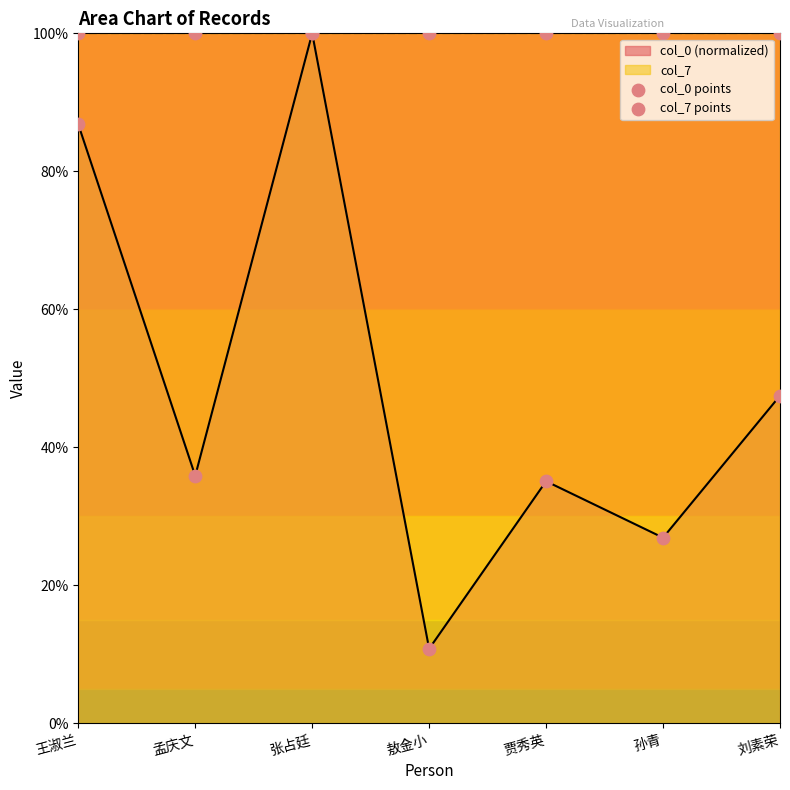

Is the value of col_7 points at 张占廷 greater than the value of col_0 points at 刘素荣?

Yes